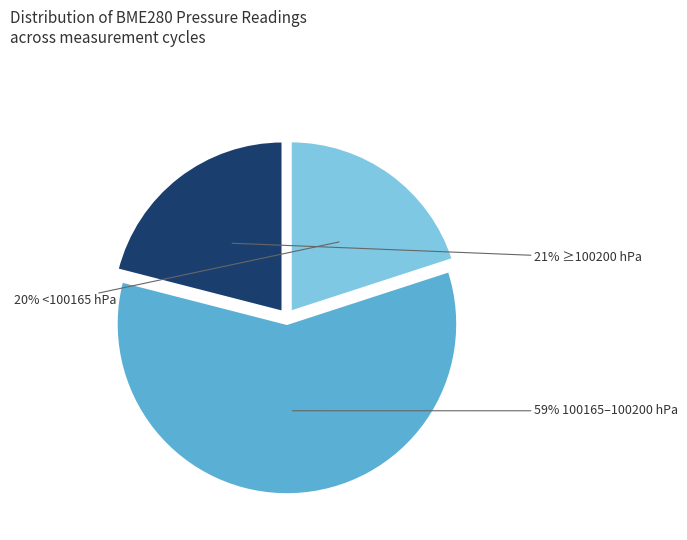

Does any single category account for the majority?

Yes